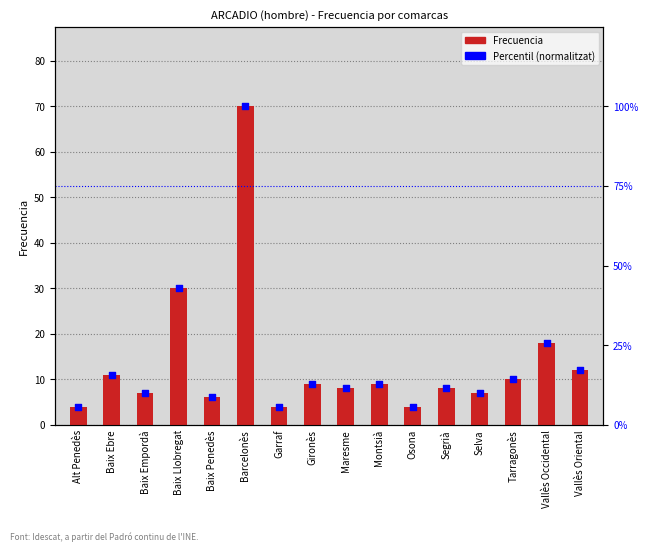

What is the total value across all series at Segrià?

19.4